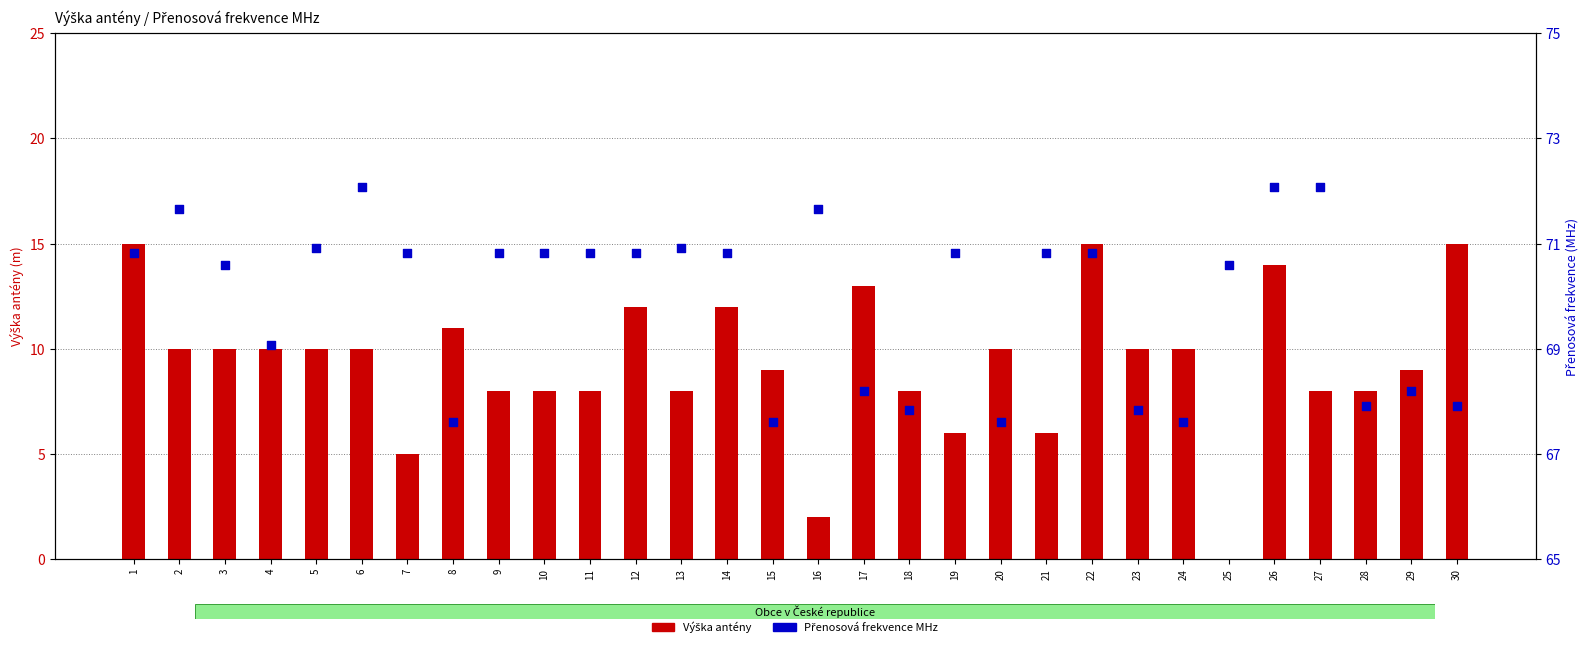

At how many categories does at least one series exceed 67?

30